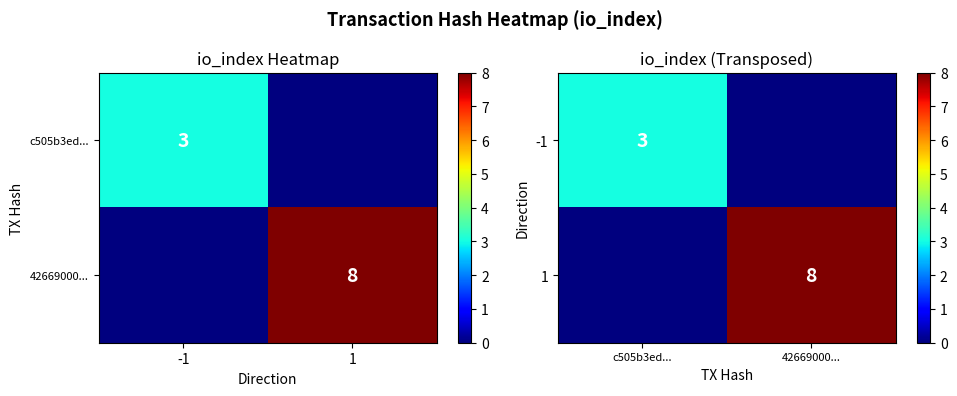

How many values in the -1 series are below 3?

1